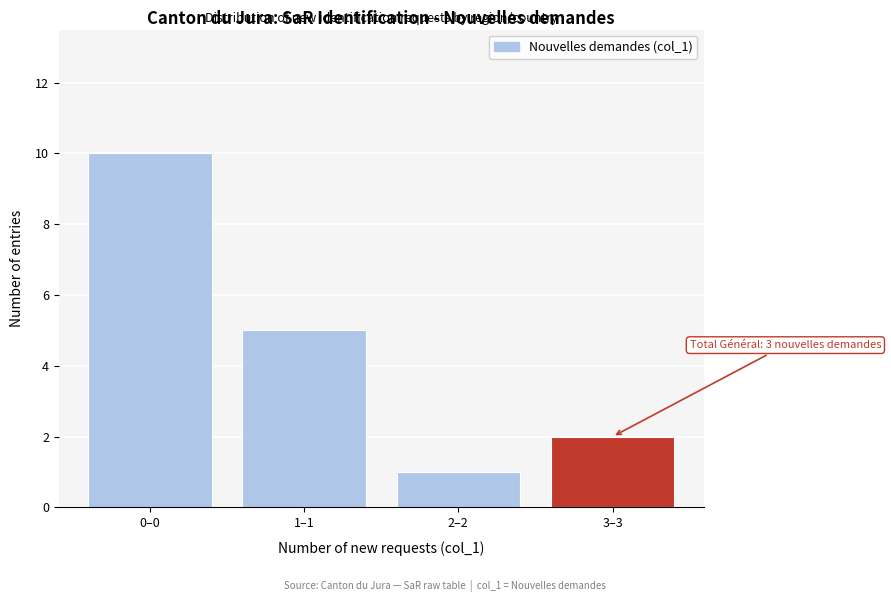

Reading left to right, transcribe all the data shown in this chart.

0–0=10	1–1=5	2–2=1	3–3=2